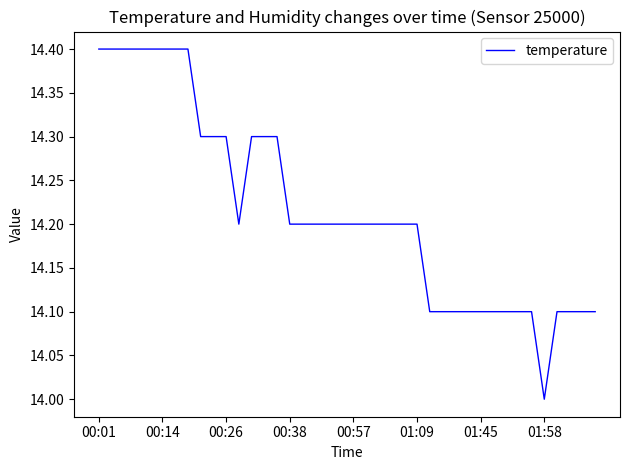

How many categories are shown in the chart?

40